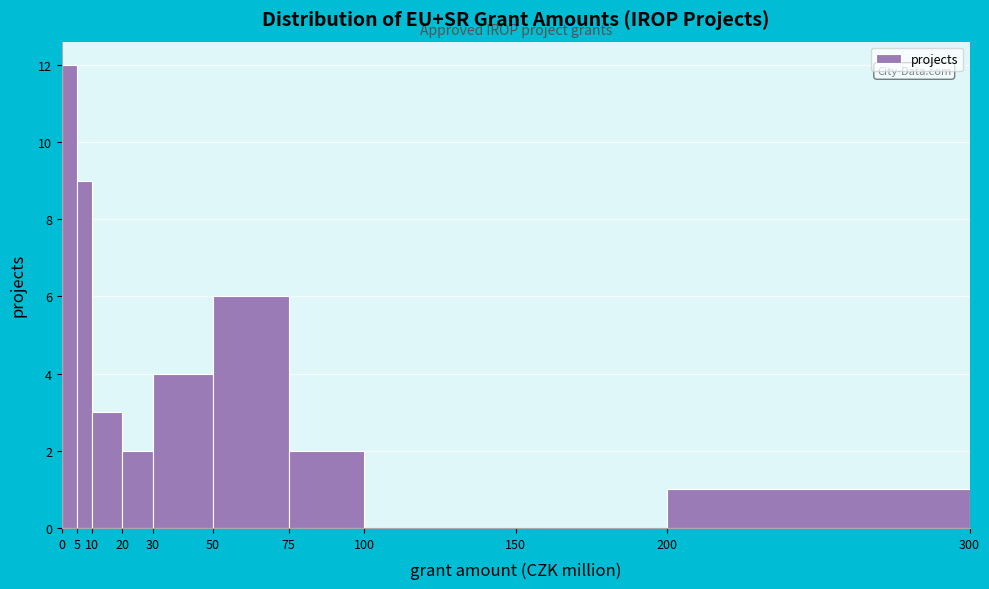

Over which range of the x-axis is the bar tallest?

0 to 5